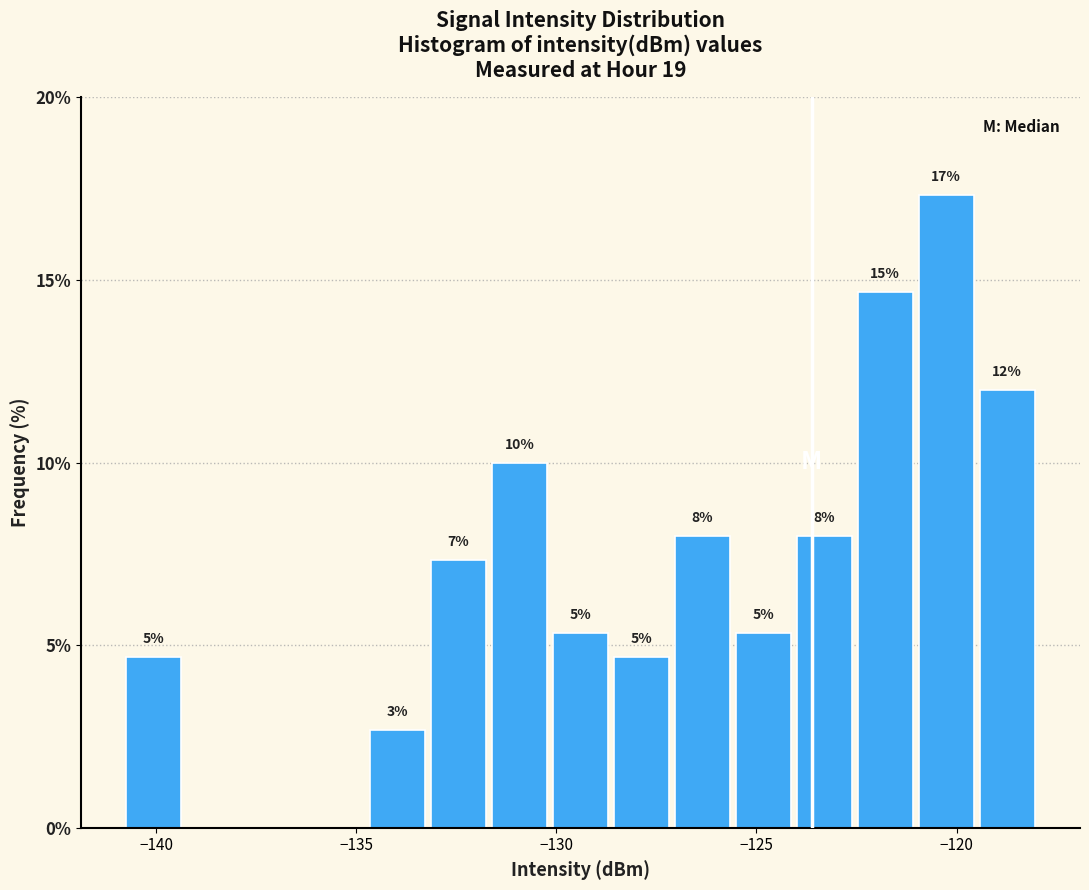

Read against the x-axis, roughly where is the centre of the tallest bar?

-120.5